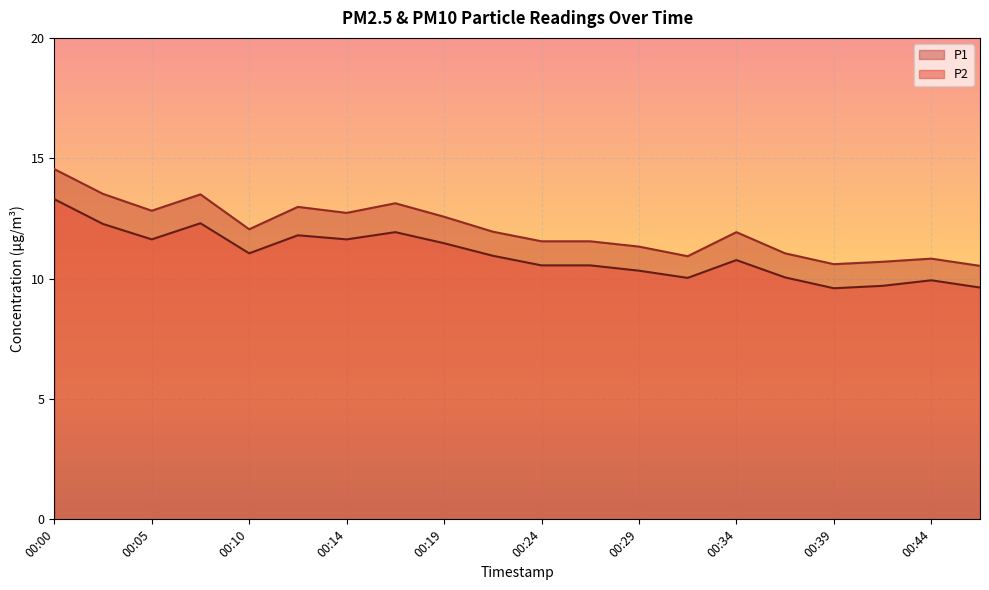

Reading left to right, list all the values displayed in this chart.

P1: 00:00=14.6	00:02=13.5	00:05=12.8	00:07=13.5	00:10=12.1	00:12=13.0	00:14=12.7	00:17=13.1	00:19=12.6	00:22=11.9	00:24=11.6	00:27=11.6	00:29=11.3	00:32=10.9	00:34=11.9	00:37=11.1	00:39=10.6	00:41=10.7	00:44=10.8	00:46=10.5
P2: 00:00=13.3	00:02=12.3	00:05=11.6	00:07=12.3	00:10=11.1	00:12=11.8	00:14=11.6	00:17=11.9	00:19=11.5	00:22=10.9	00:24=10.6	00:27=10.6	00:29=10.3	00:32=10.0	00:34=10.8	00:37=10.1	00:39=9.6	00:41=9.7	00:44=9.9	00:46=9.6